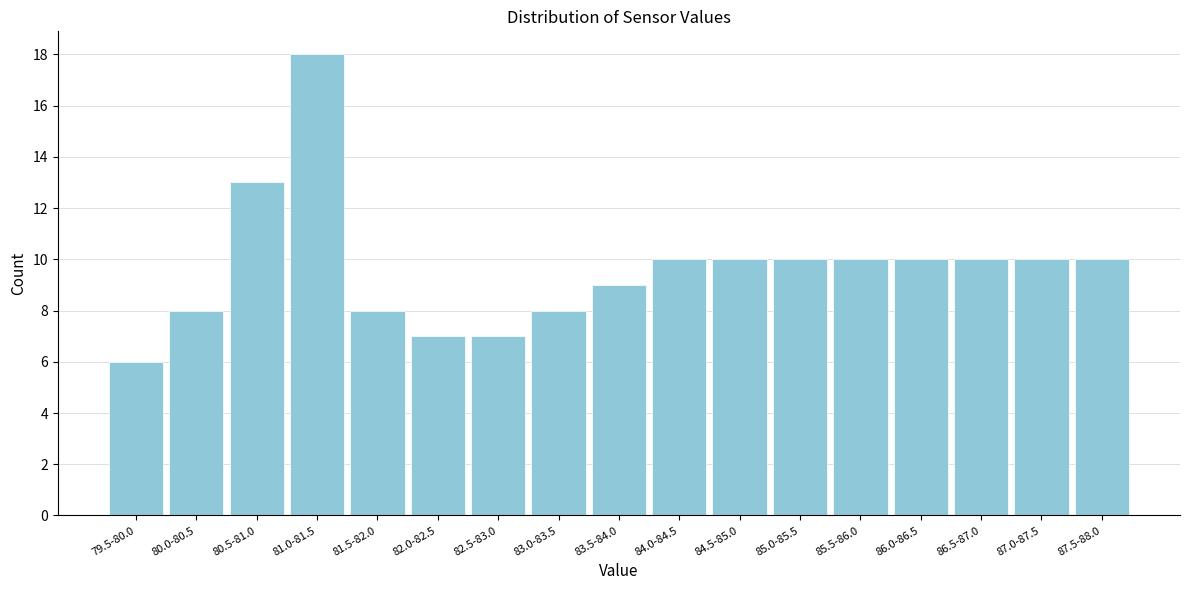

Reading left to right, what are all the values shown in this chart?

6	8	13	18	8	7	7	8	9	10	10	10	10	10	10	10	10